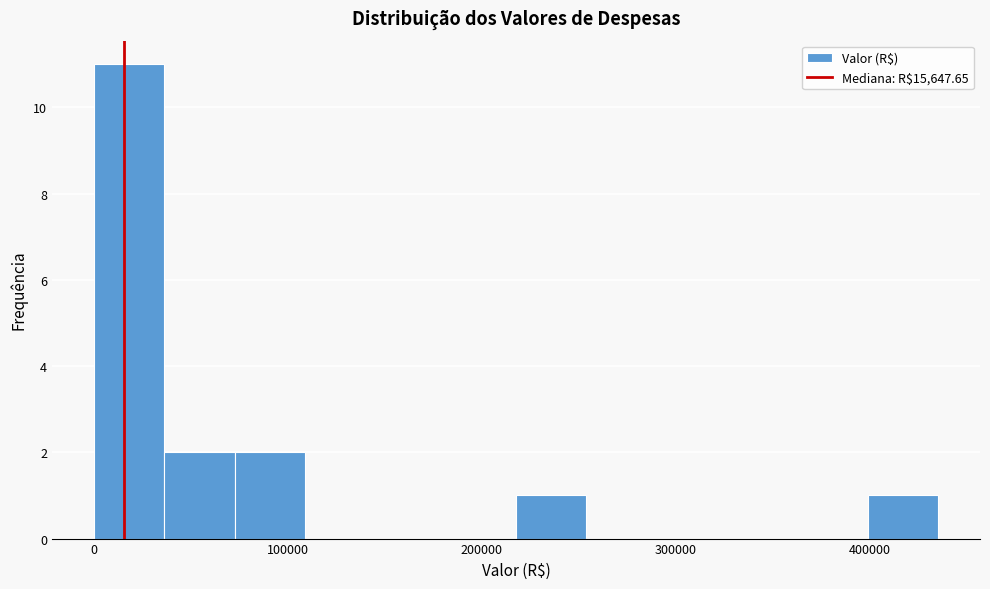

Read against the x-axis, roughly where is the centre of the tallest bar?

20000